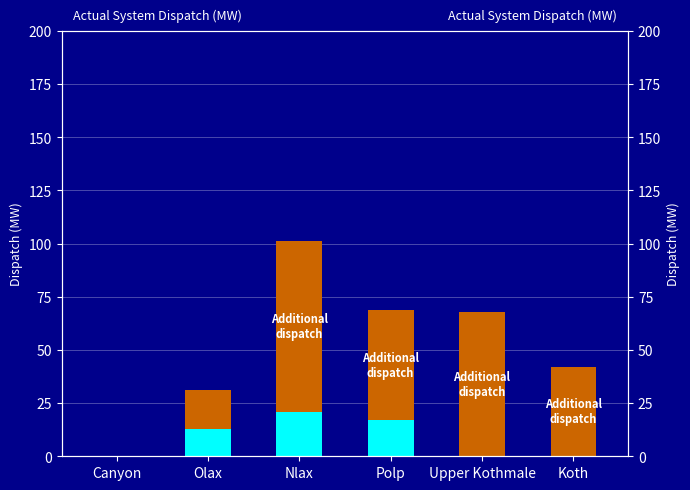

At which category is the sum across all series the highest?

Nlax